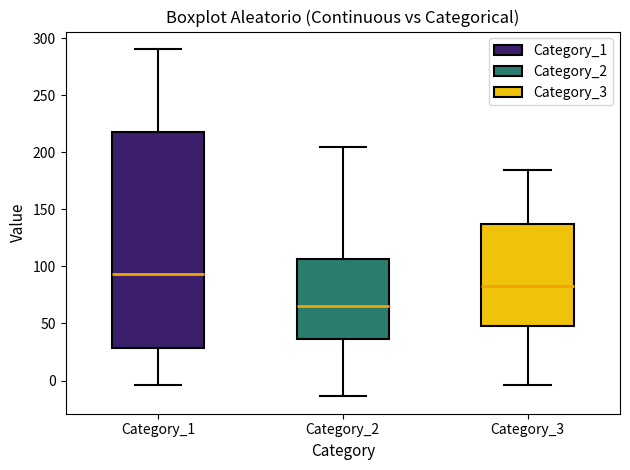

Comparing the boxes themselves (not the whiskers), which one is the tallest?

Category_1